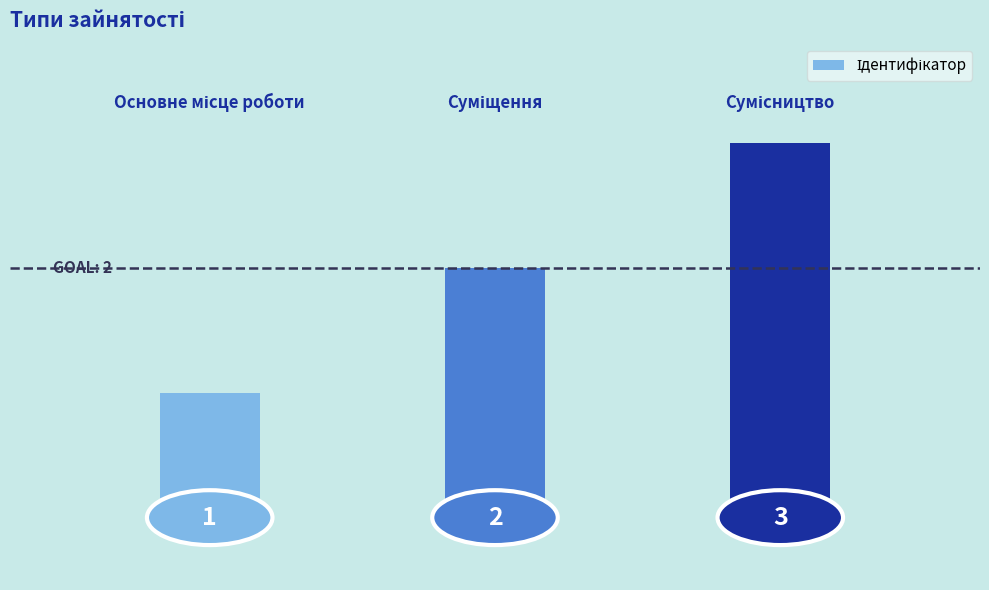

What is the value of the 1st bar from the left?

1